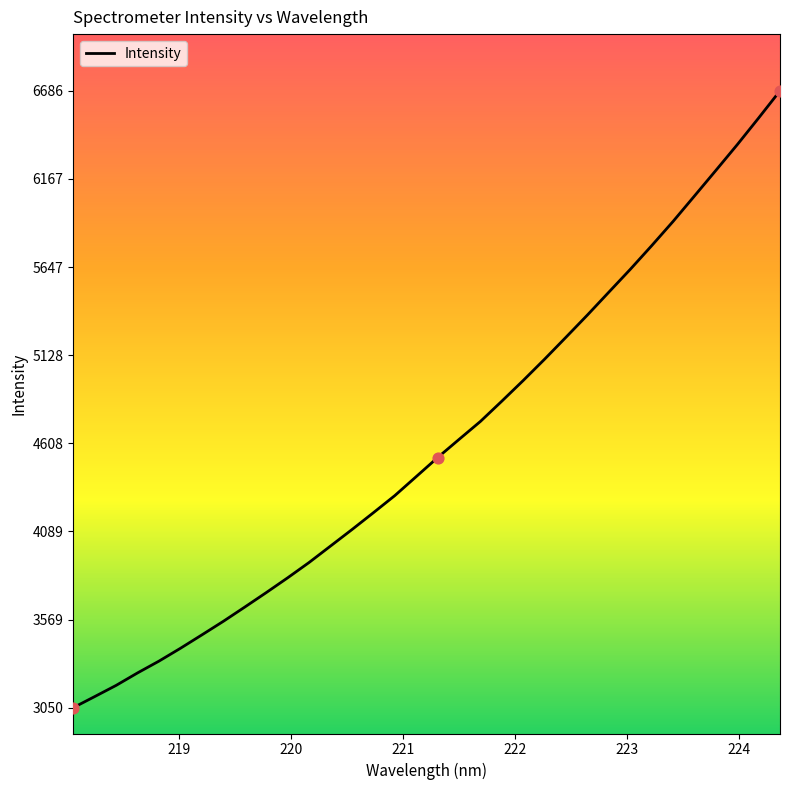

What is the greatest value displayed?

6686.4